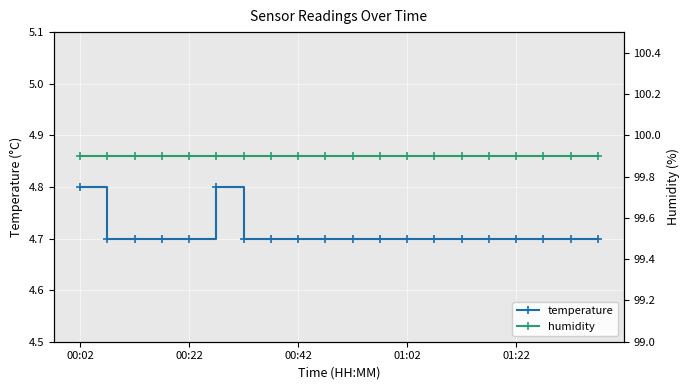

Count the temperature values in the range 4 to 5.

20